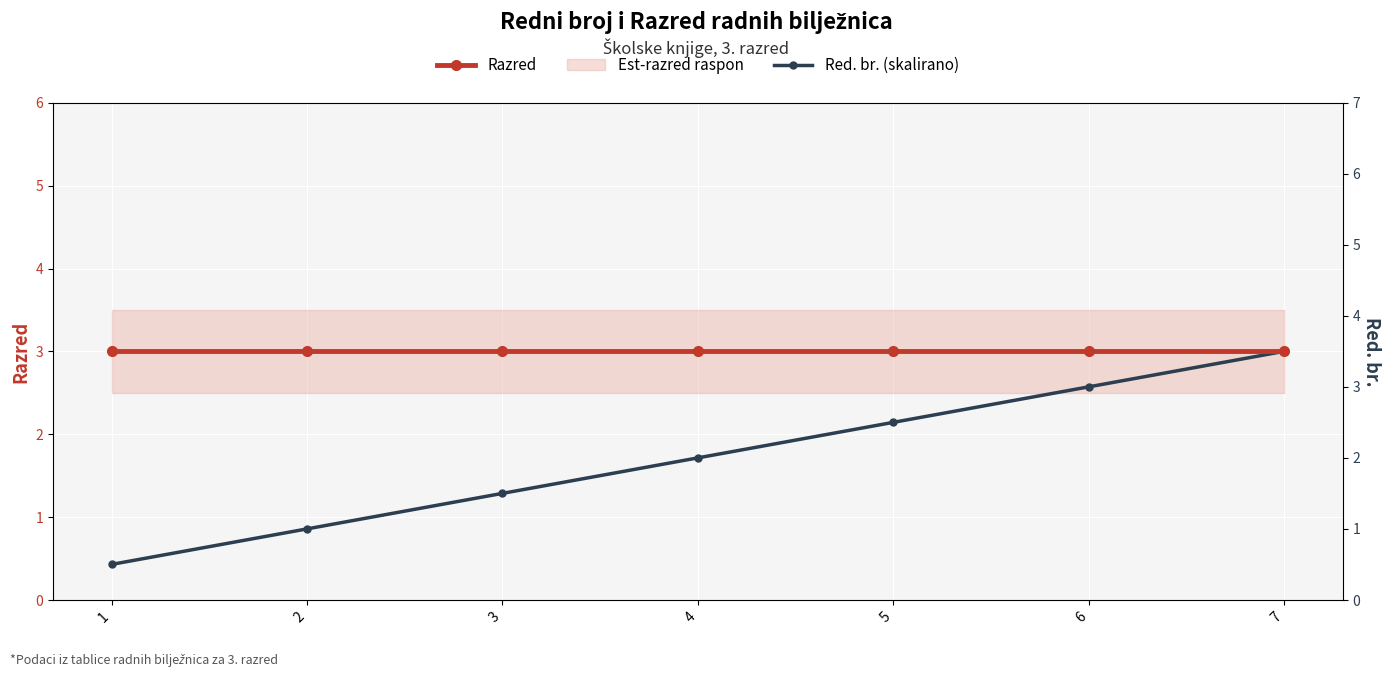

Reading left to right, what are all the values shown in this chart?

Razred: 3.0	3.0	3.0	3.0	3.0	3.0	3.0
Red. br. (skalirano): 0.4	0.9	1.3	1.7	2.1	2.6	3.0